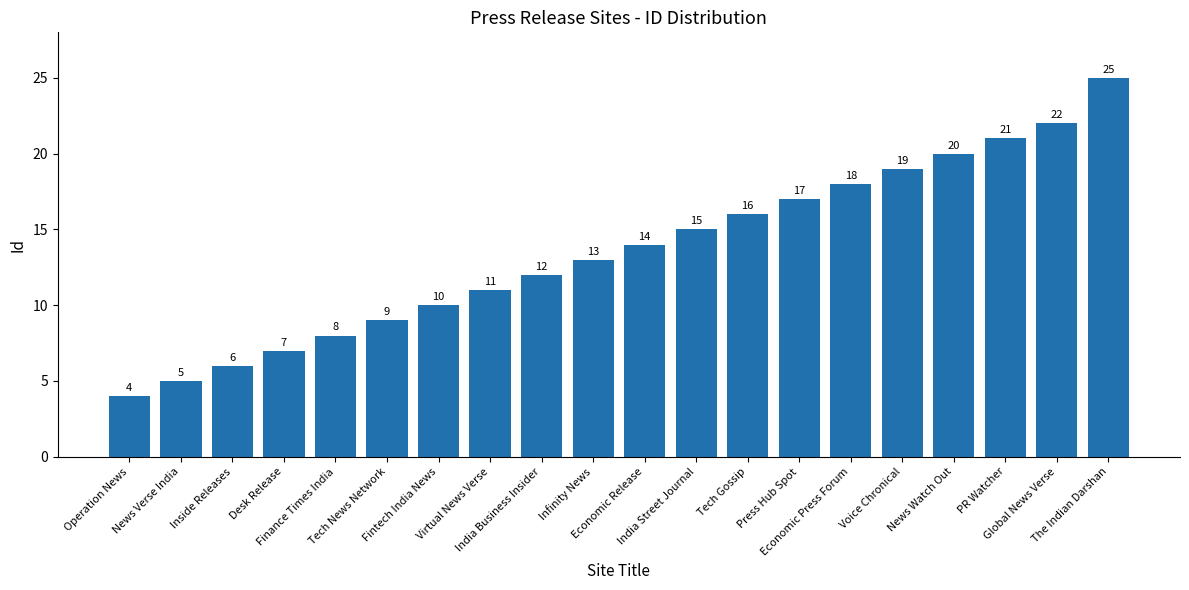

How many series are shown in this chart?

1